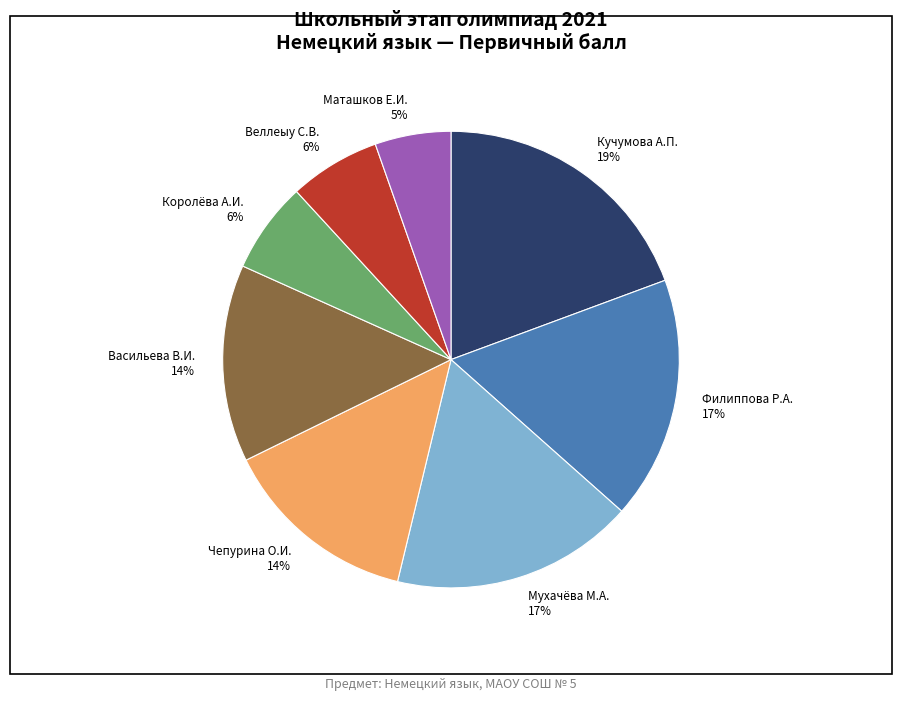

To the nearest percent, what is the average slice percentage?

12%